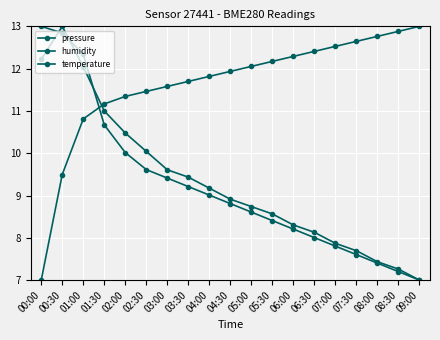

What is the highest value of the humidity series?

13.0